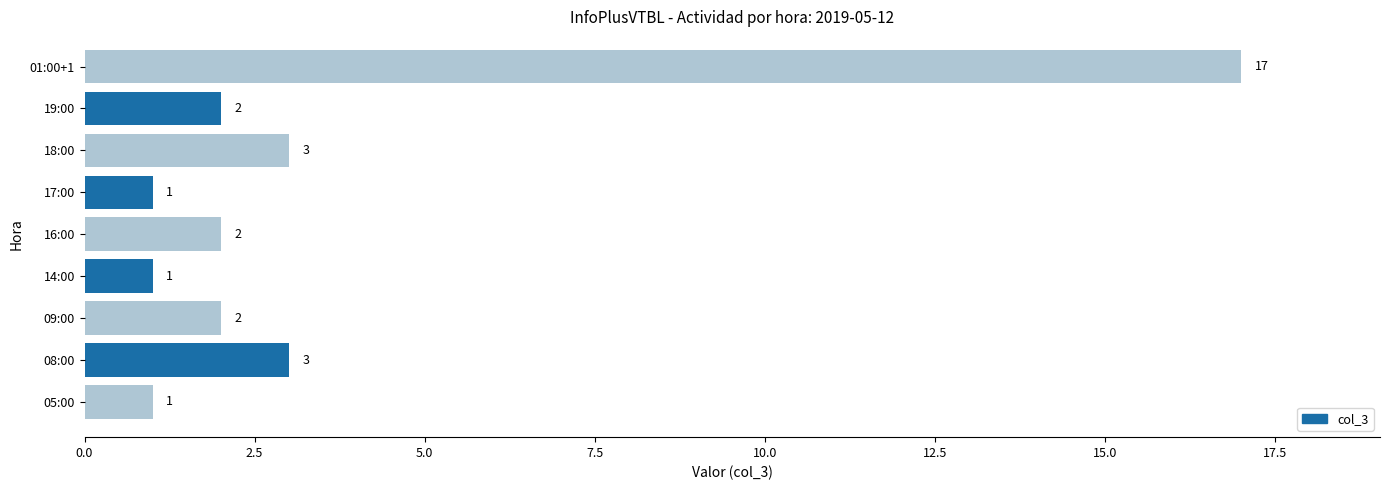

Reading bottom to top, list all the values displayed in this chart.

1	3	2	1	2	1	3	2	17